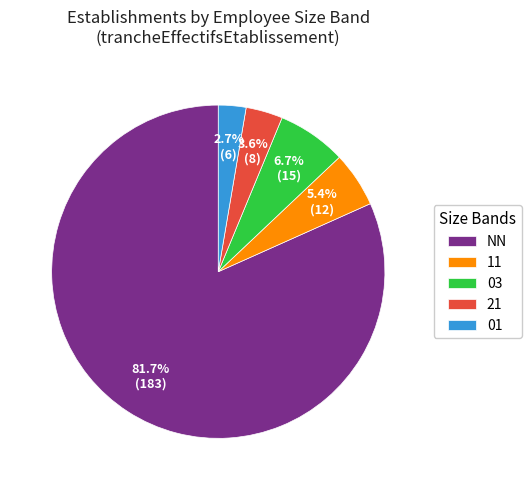

Do 03 and 21 together represent more than half of the pie?

No